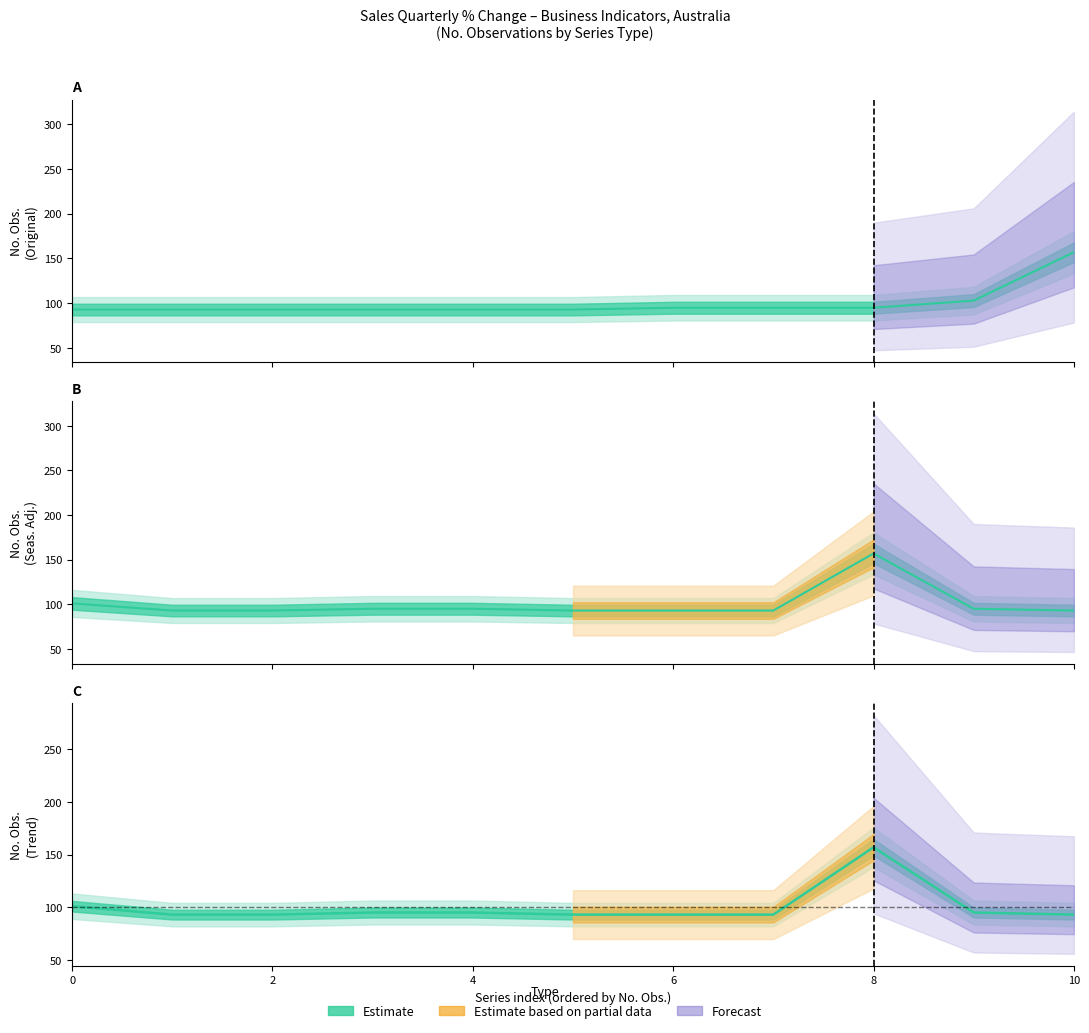

Reading left to right, list all the values displayed in this chart.

Original: 93	93	93	93	93	93	95	95	95	103	157
Seasonally Adjusted: 101	93	93	95	95	93	93	93	157	95	93
Trend: 101	93	93	95	95	93	93	93	157	95	93